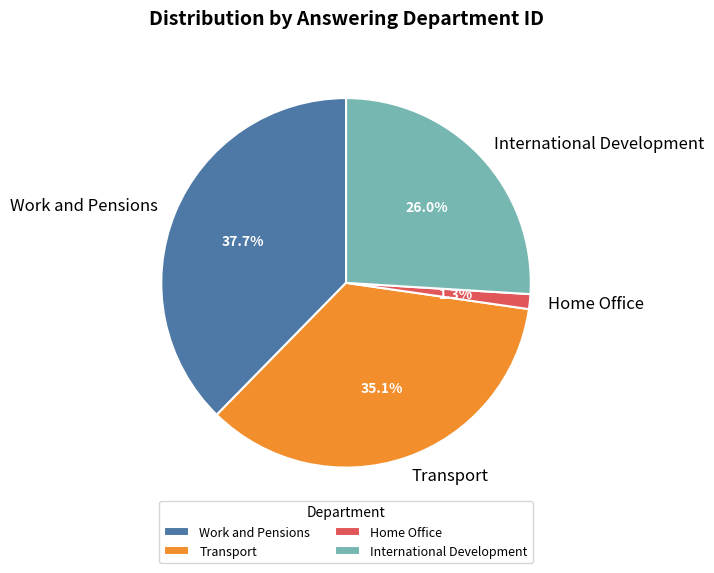

Rank the categories by value from highest to lowest.

Work and Pensions, Transport, International Development, Home Office